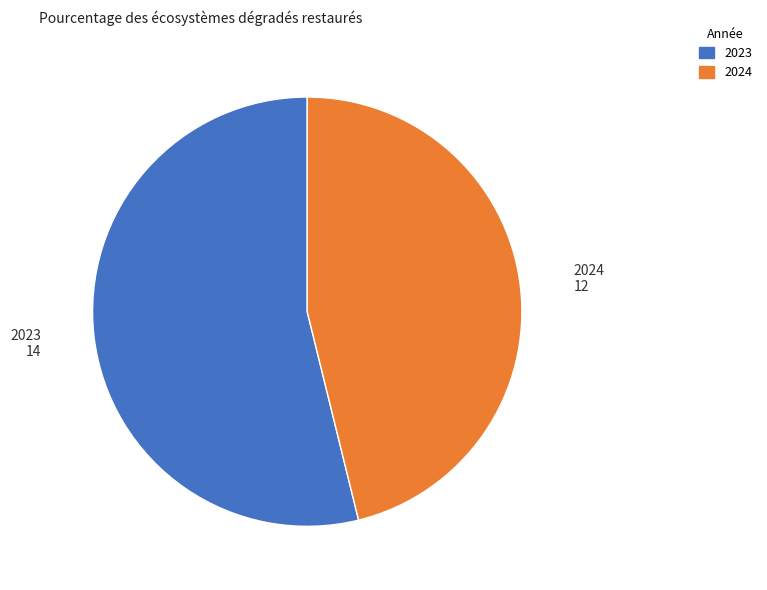

Approximately how many times larger is the value at 2024 compared to 2023?

0.9